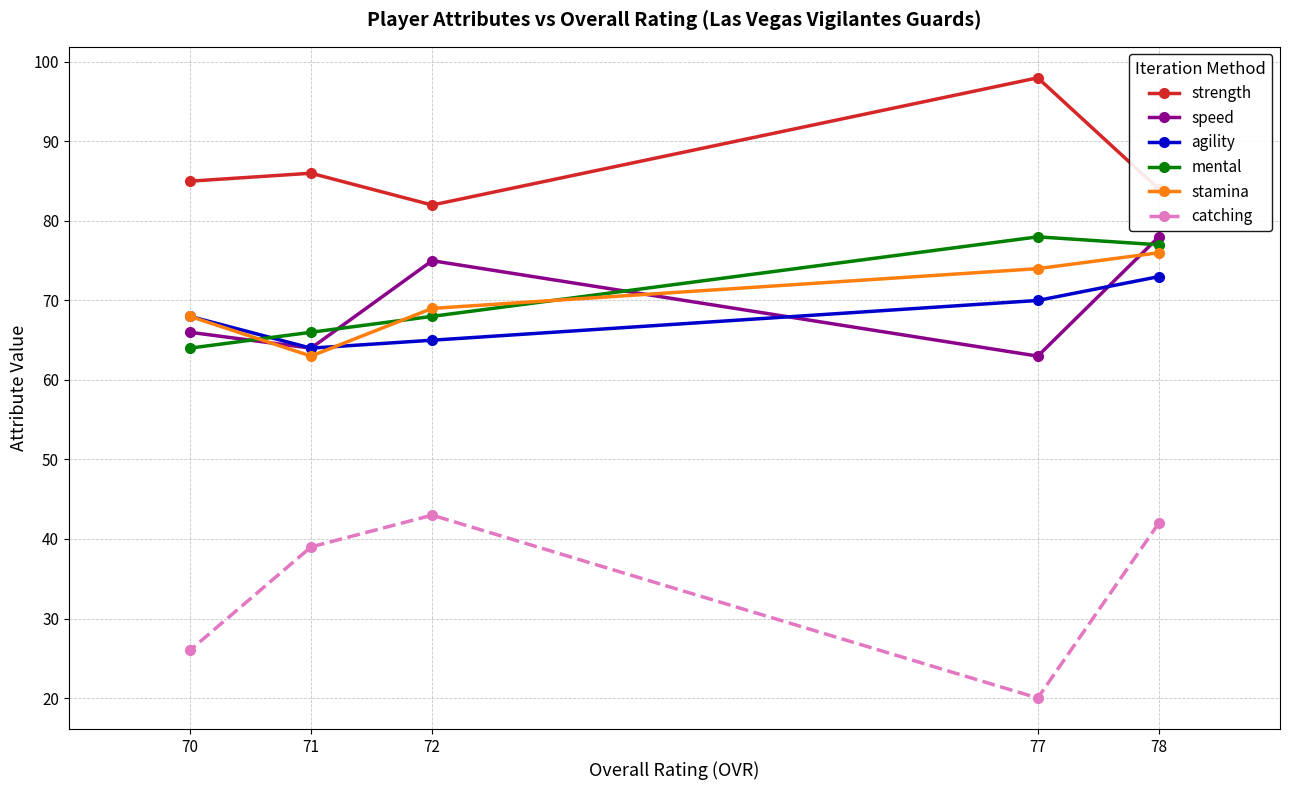

True or false: strength has more than 1 interior local peaks.

True